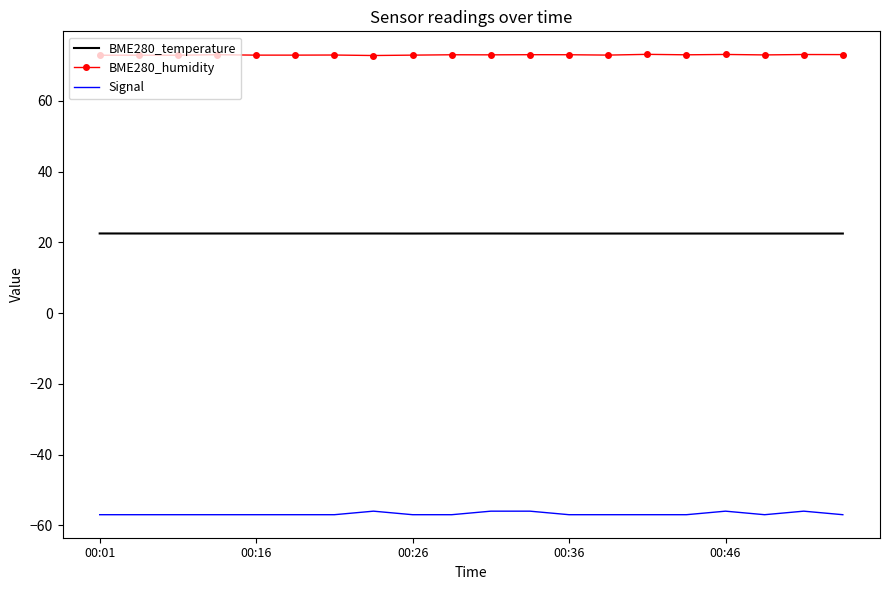

List the series in order of their peak value, lowest first.

Signal, BME280_temperature, BME280_humidity